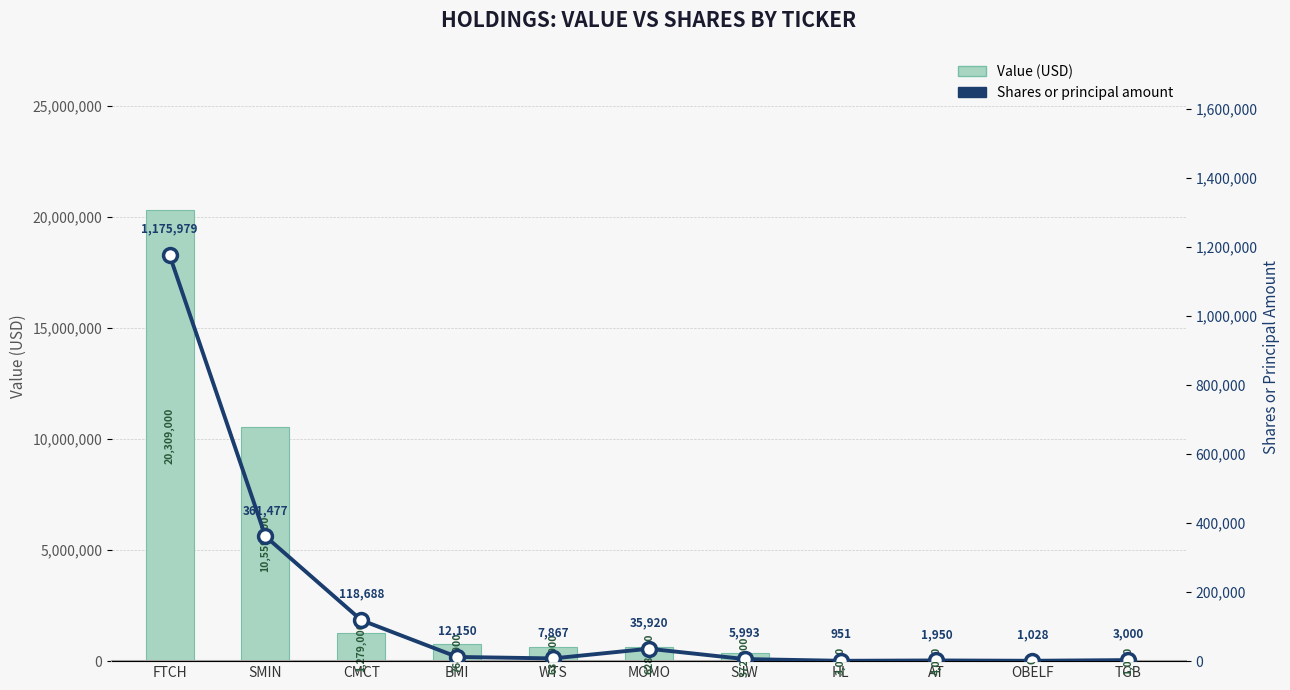

What are all the series names shown in the legend?

Value (USD), Shares or principal amount